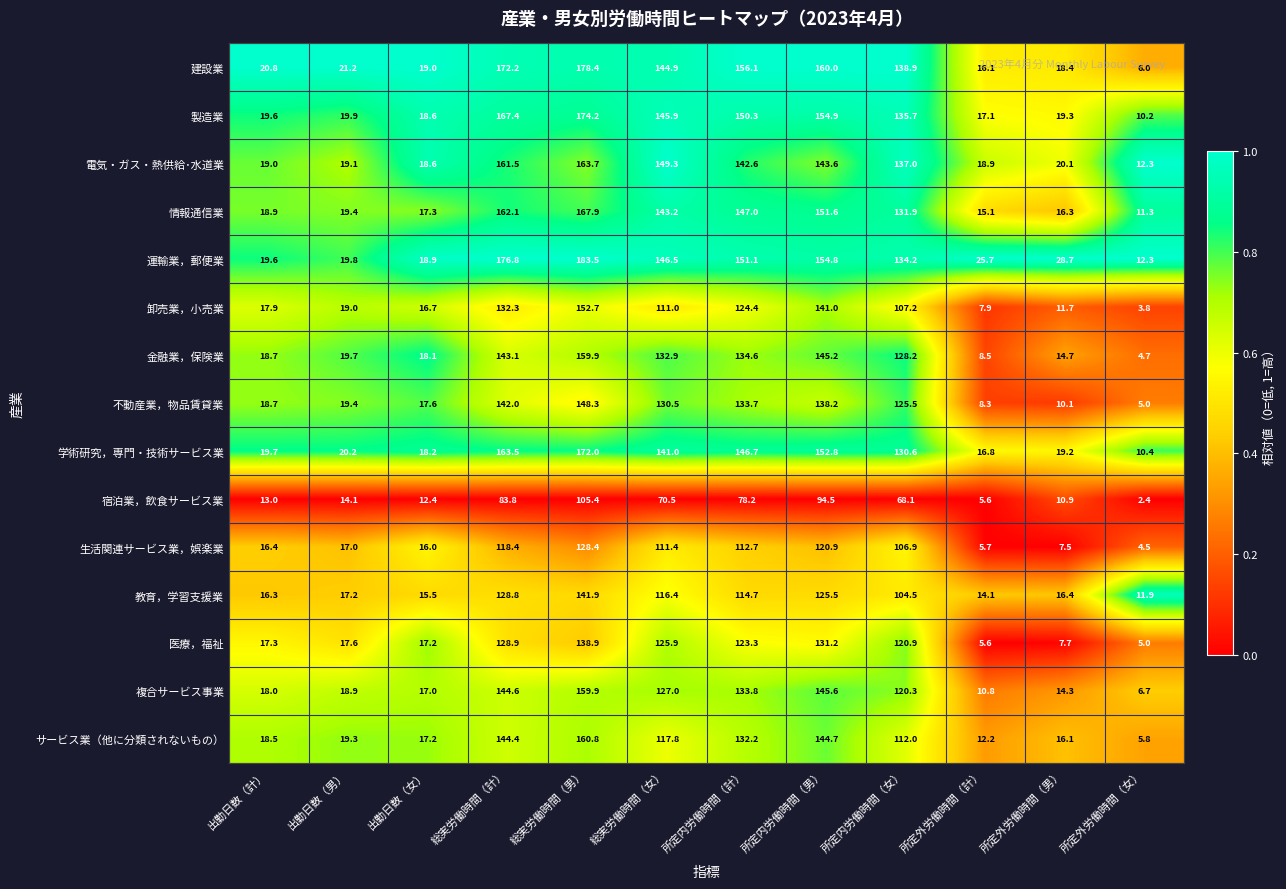

What is the sum of the 学術研究，専門・技術サービス業 values at 所定外労働時間（計） and 総実労働時間（女）?

157.8